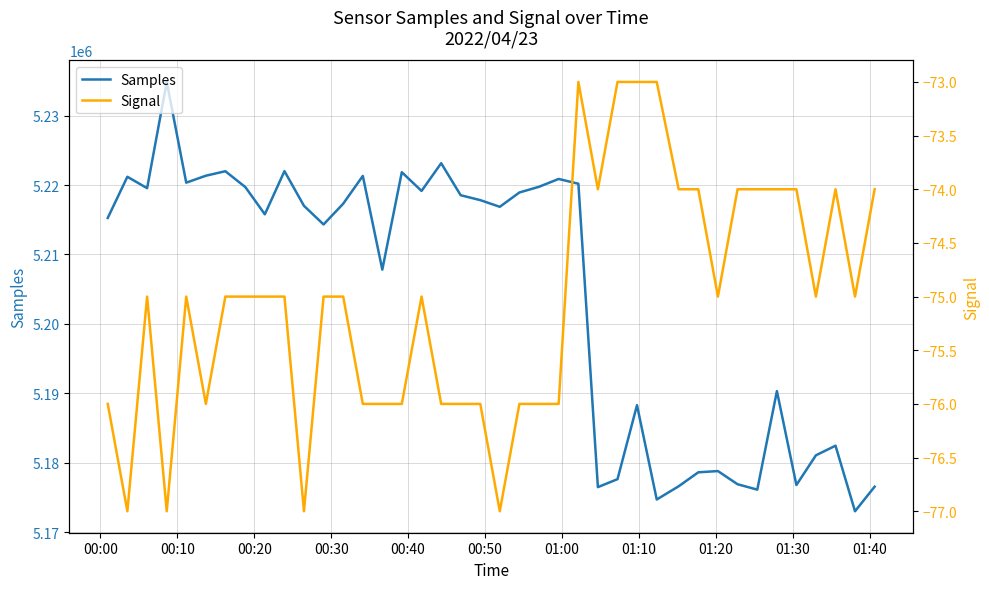

Which series has the largest total across all categories?

Samples